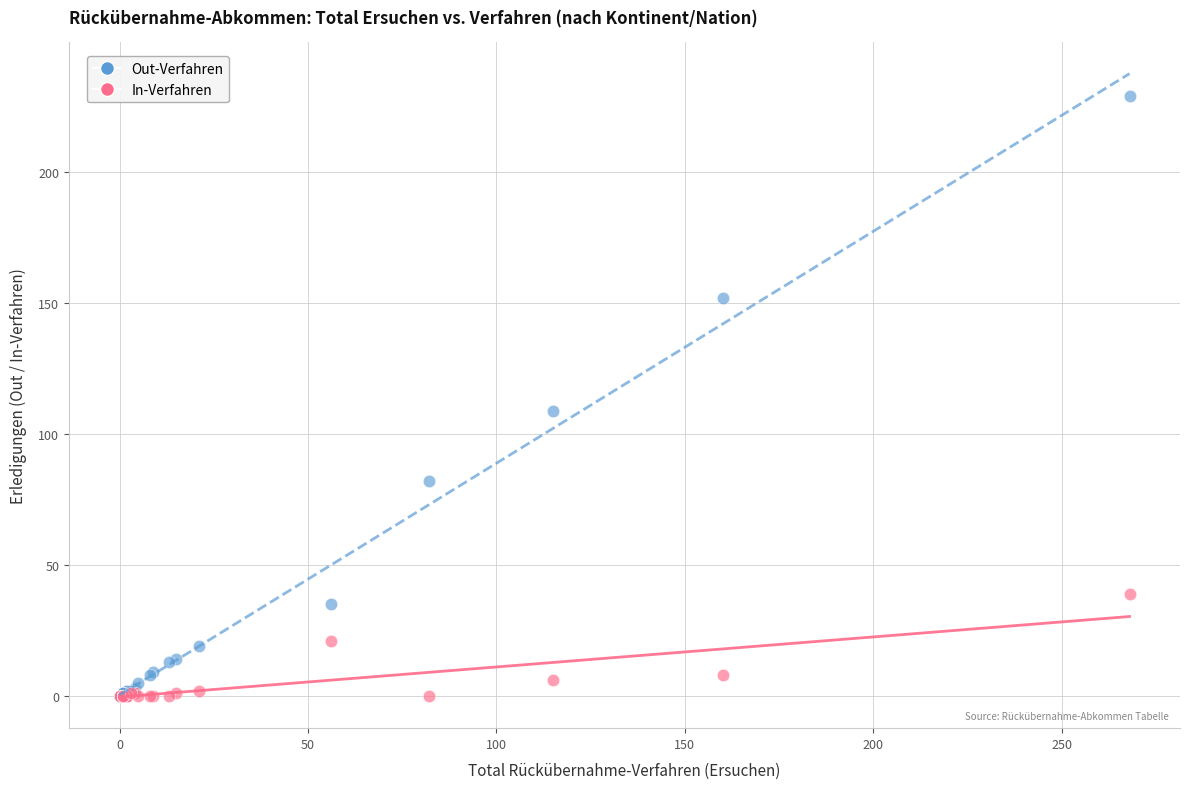

Across all series, what Y value is closest to 114?

109